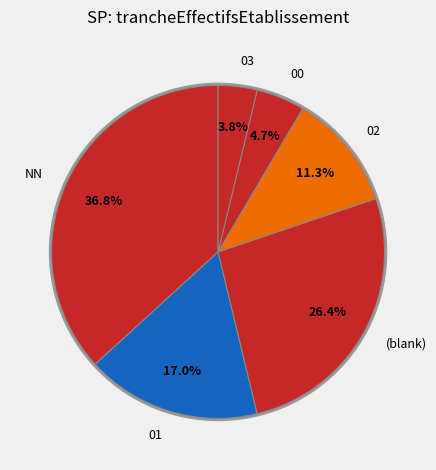

Which slice is the largest?

NN